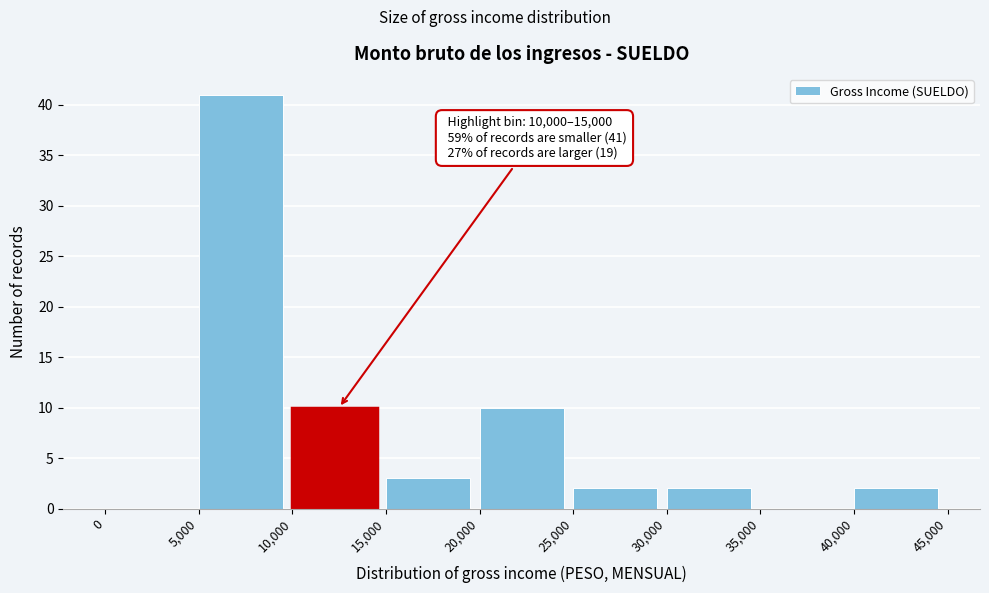

Which range on the x-axis has the tallest bar?

5,000 to 10,000